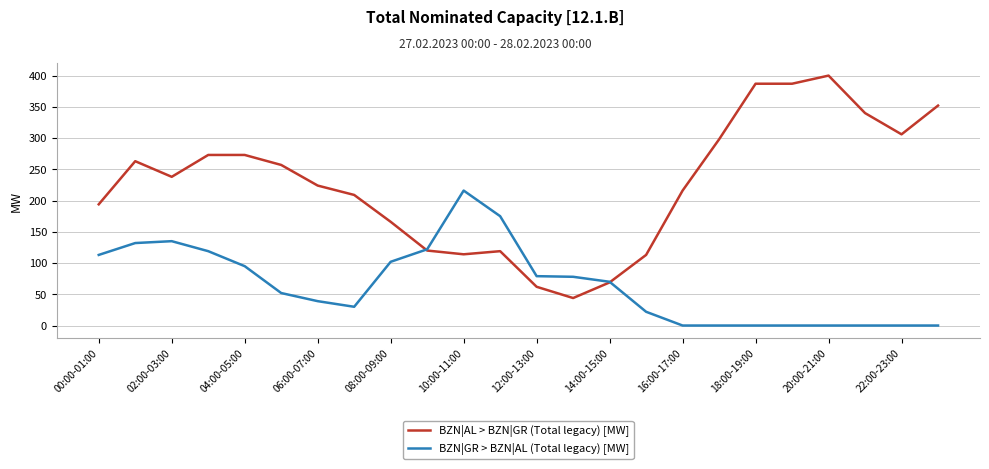

What is the difference between the maximum and second lowest values in the BZN|AL > BZN|GR (Total legacy) [MW] series?

338